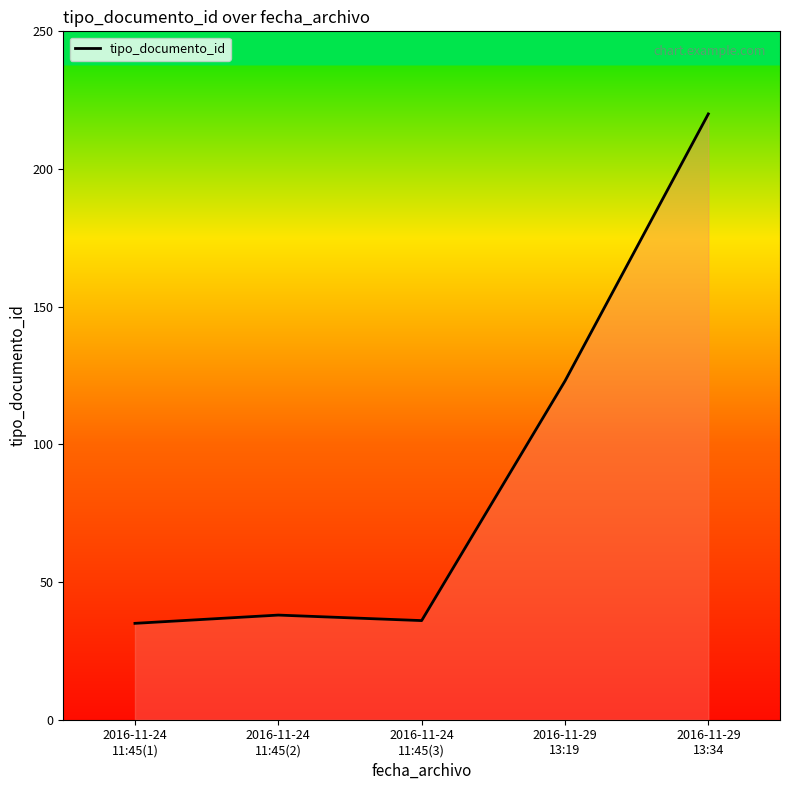

Read the value at 2016-11-29
13:34.

220